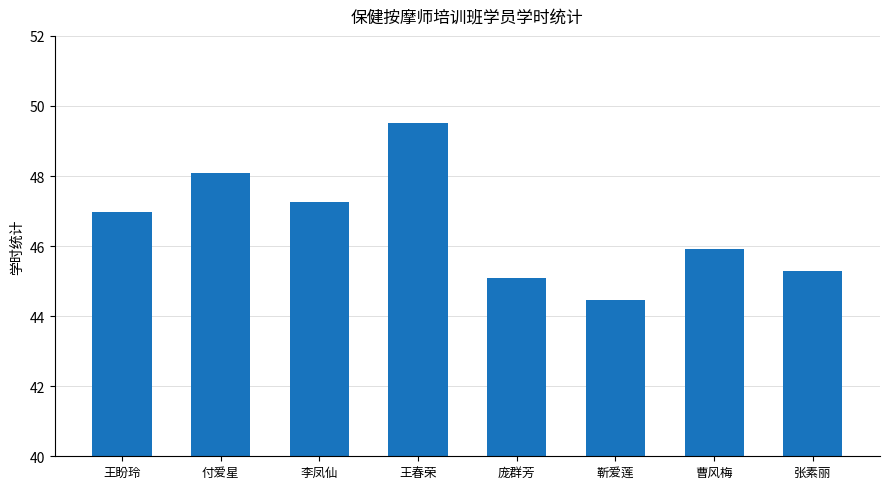

Reading left to right, what are all the values shown in this chart?

47.0	48.1	47.3	49.5	45.1	44.5	45.9	45.3